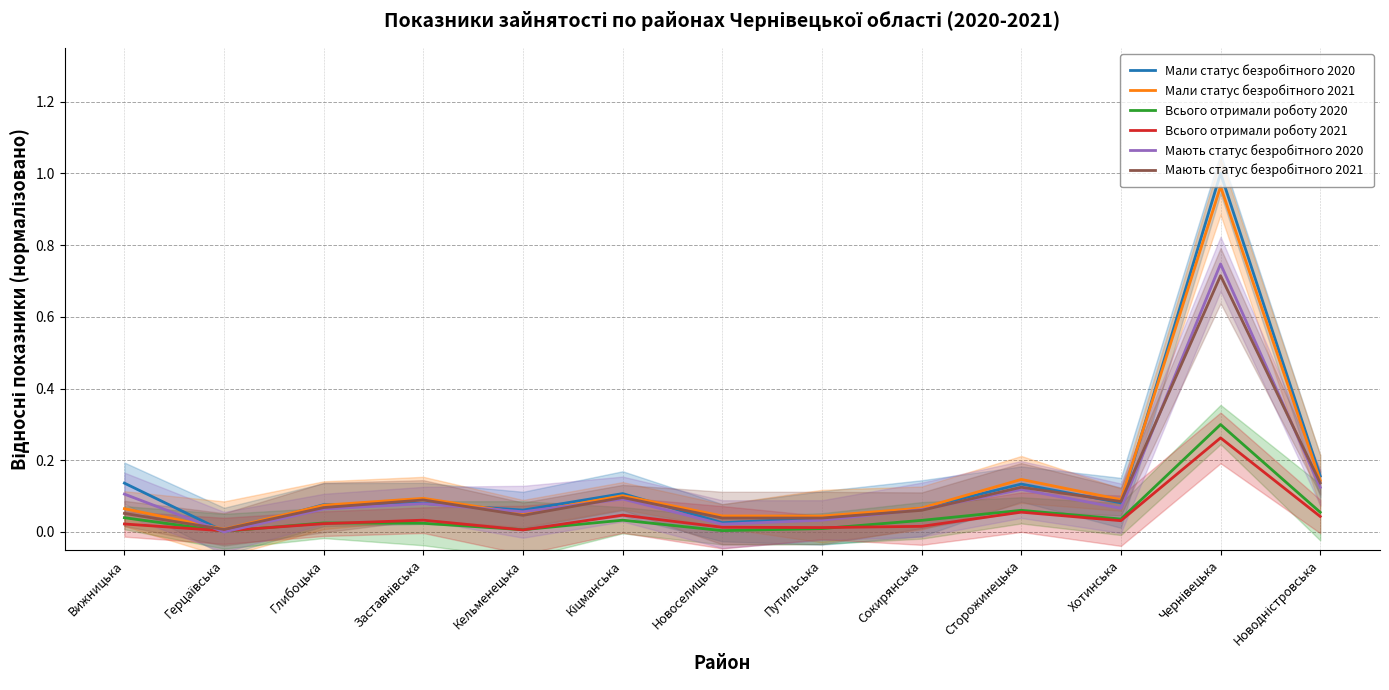

Which series has the largest range (max minus min)?

Мали статус безробітного 2020